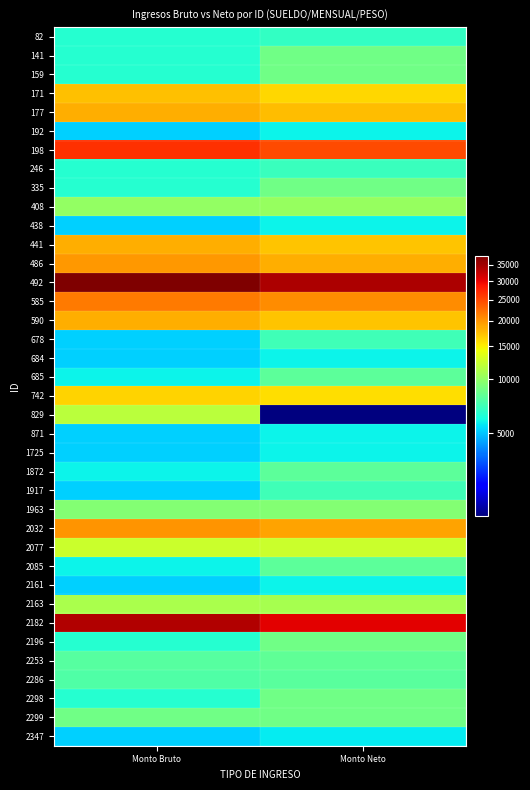

What is the spread (max minus min) of values at Monto Bruto?

32547.0